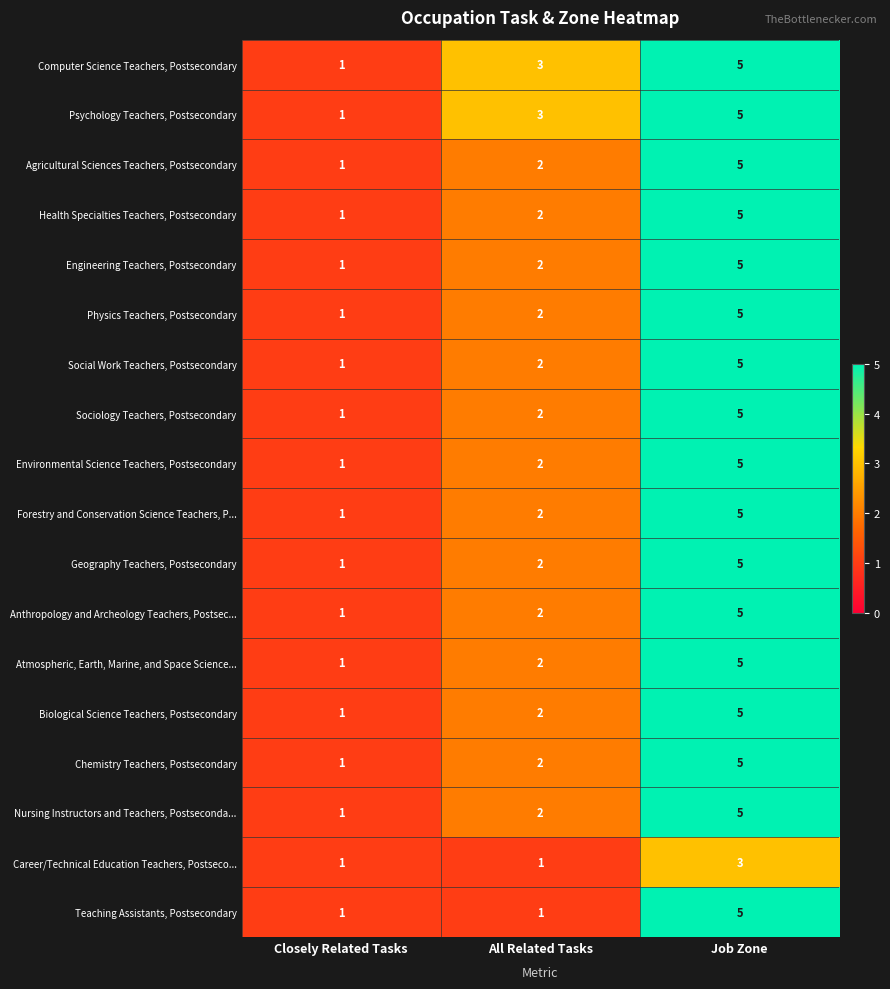

What is the spread (max minus min) of values at Job Zone?

2